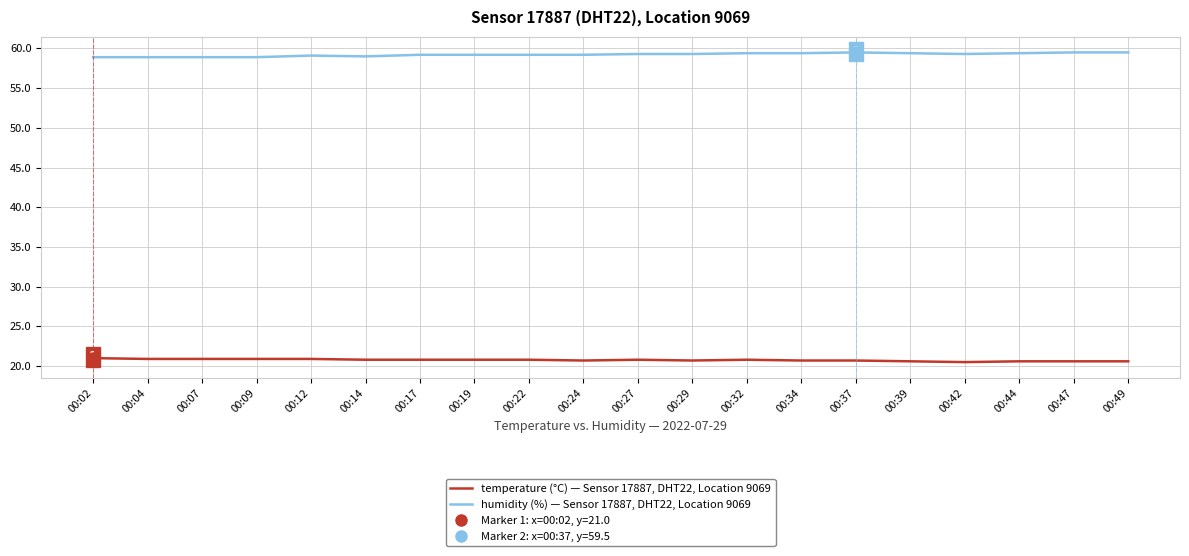

Reading left to right, what are all the values shown in this chart?

temperature (°C) — Sensor 17887, DHT22, Location 9069: 00:02=21.0	00:04=20.9	00:07=20.9	00:09=20.9	00:12=20.9	00:14=20.8	00:17=20.8	00:19=20.8	00:22=20.8	00:24=20.7	00:27=20.8	00:29=20.7	00:32=20.8	00:34=20.7	00:37=20.7	00:39=20.6	00:42=20.5	00:44=20.6	00:47=20.6	00:49=20.6
humidity (%) — Sensor 17887, DHT22, Location 9069: 00:02=58.9	00:04=58.9	00:07=58.9	00:09=58.9	00:12=59.1	00:14=59.0	00:17=59.2	00:19=59.2	00:22=59.2	00:24=59.2	00:27=59.3	00:29=59.3	00:32=59.4	00:34=59.4	00:37=59.5	00:39=59.4	00:42=59.3	00:44=59.4	00:47=59.5	00:49=59.5